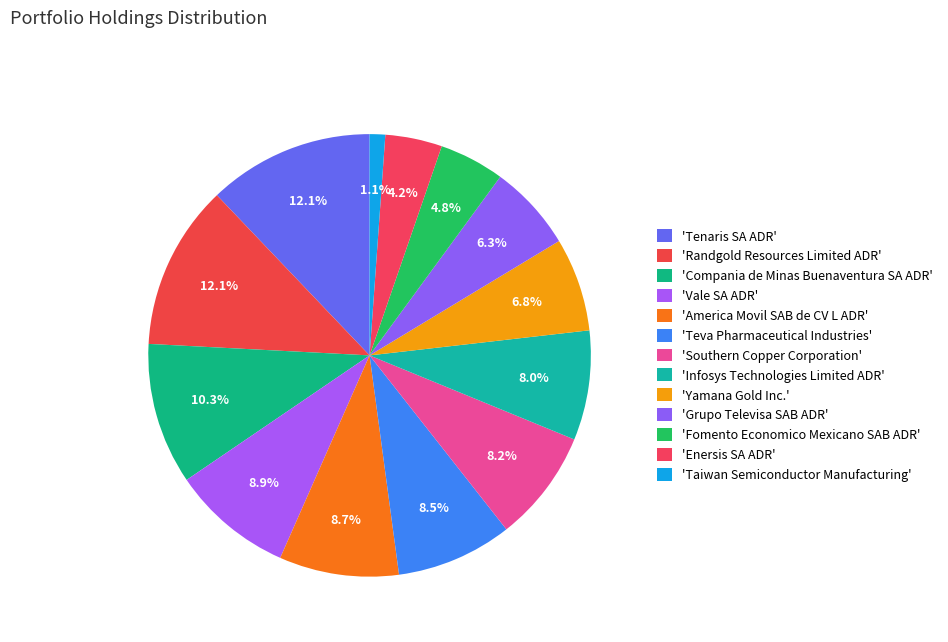

How many slices are in this pie chart?

13